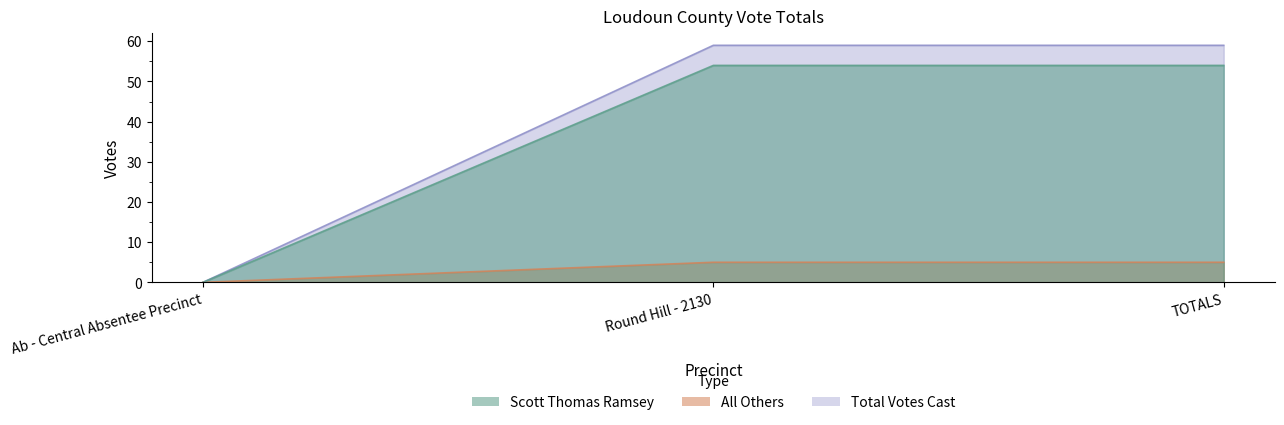

What is the greatest value displayed?

59